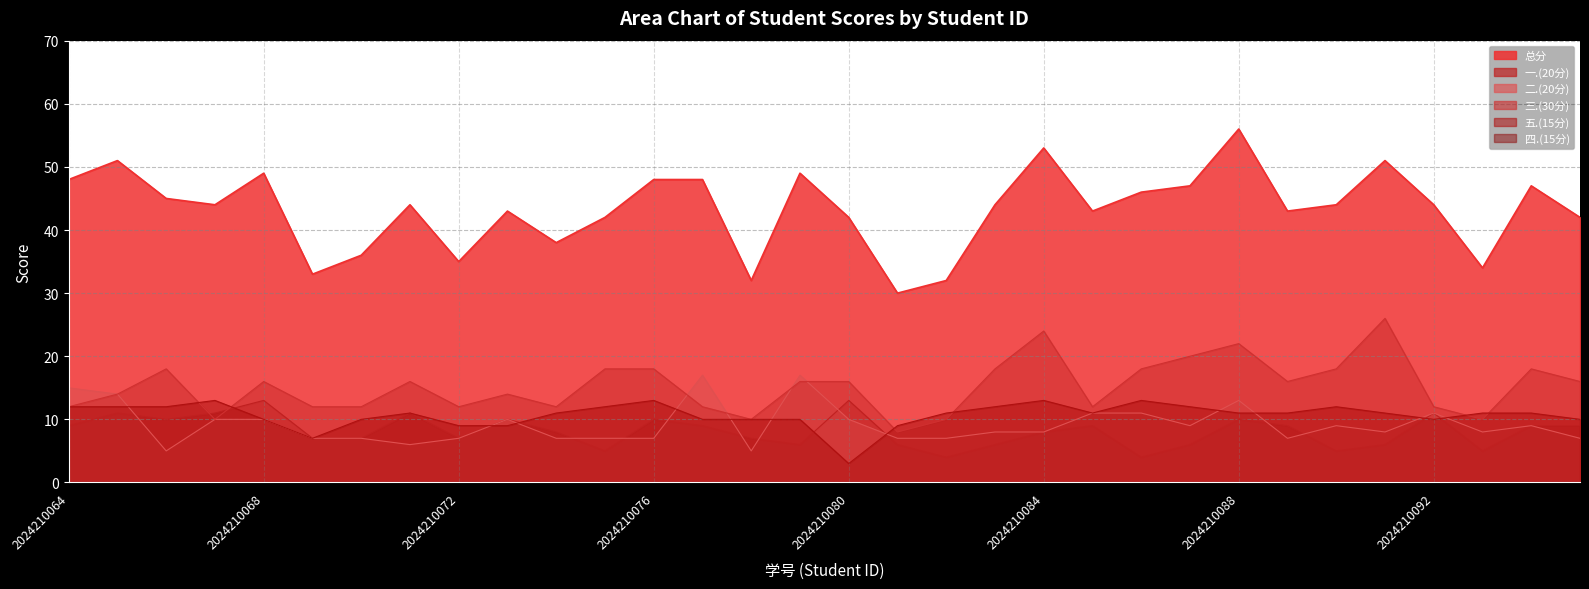

Which series has the largest total across all categories?

总分